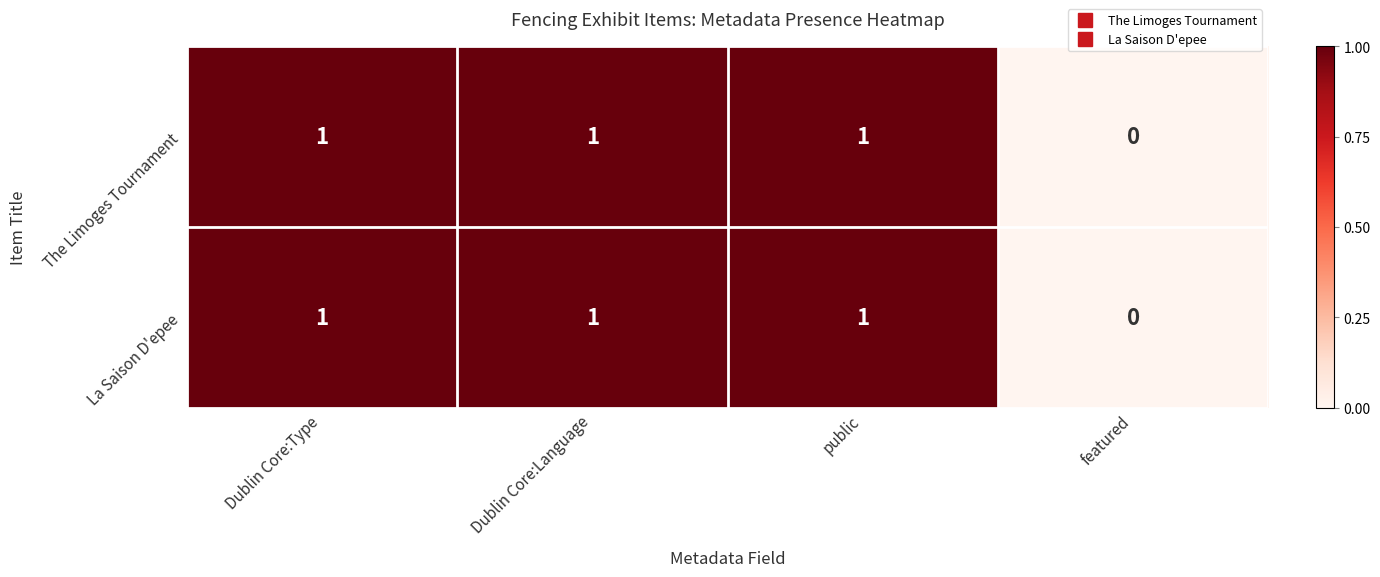

Is the value of The Limoges Tournament at featured greater than the value of La Saison D'epee at Dublin Core:Type?

No